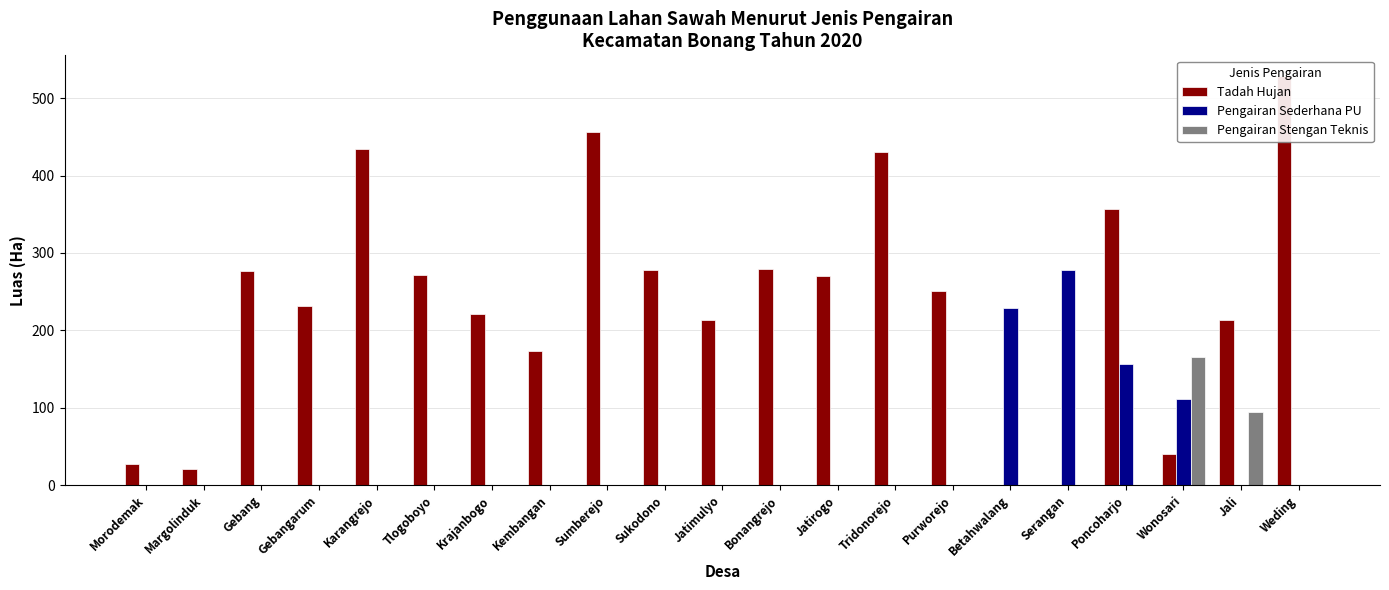

What is the spread (max minus min) of values at Jali?

214